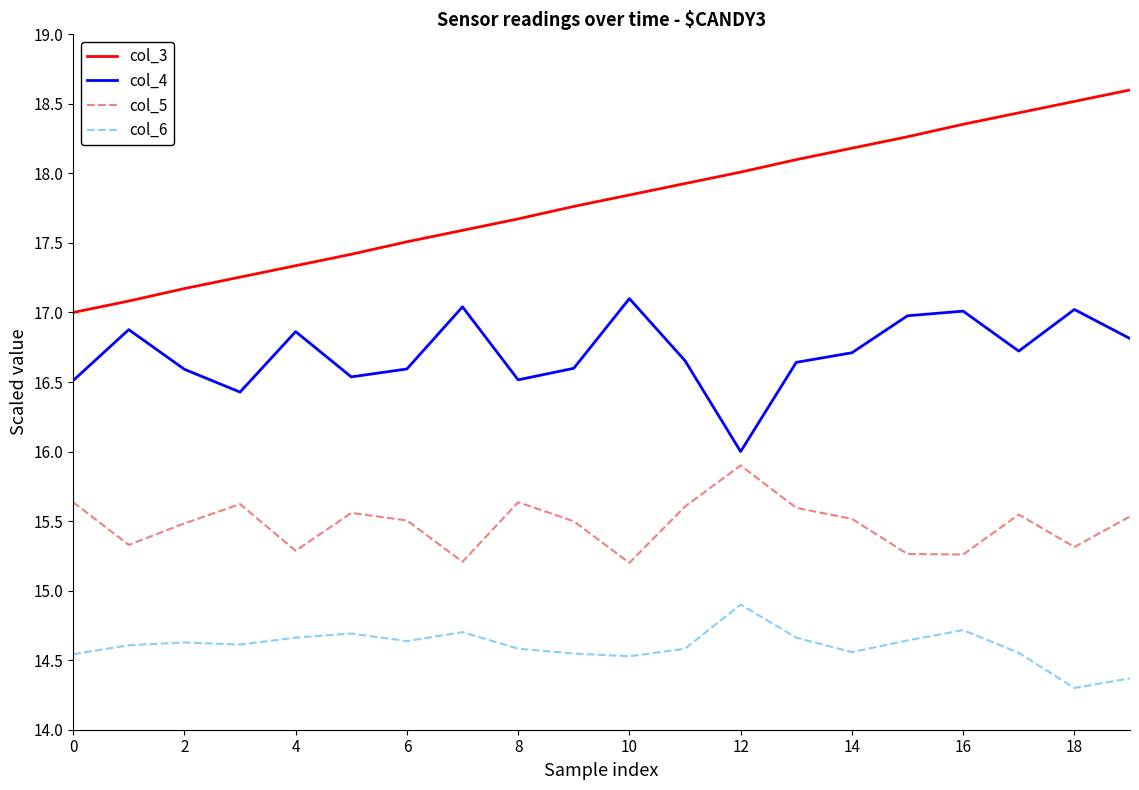

How many col_5 values are between 15 and 16?

20